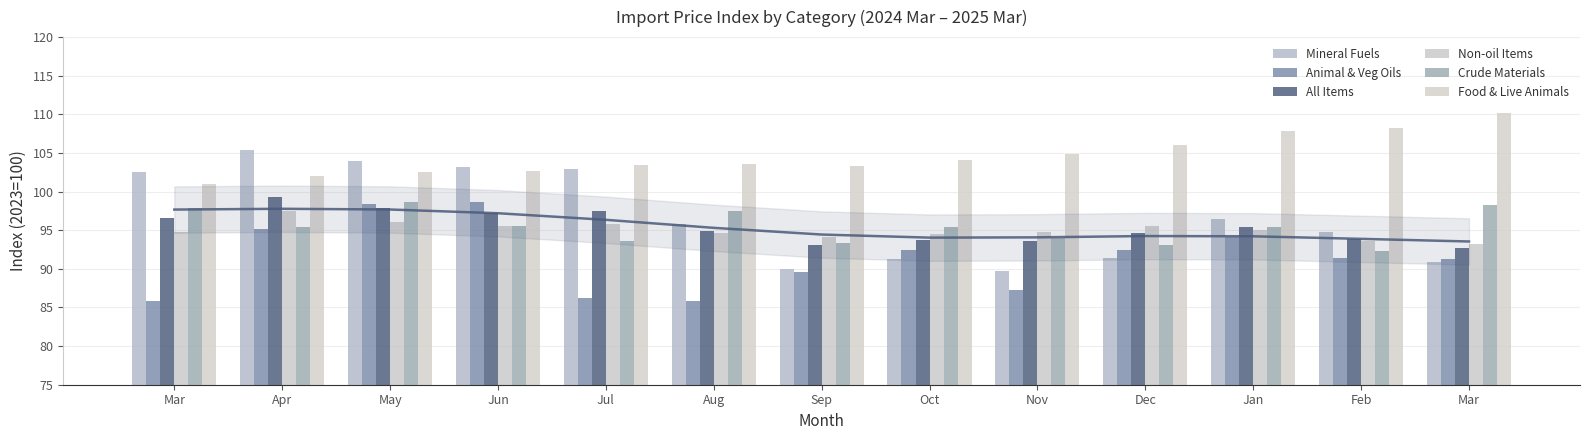

What is the minimum value shown in the chart?

85.8